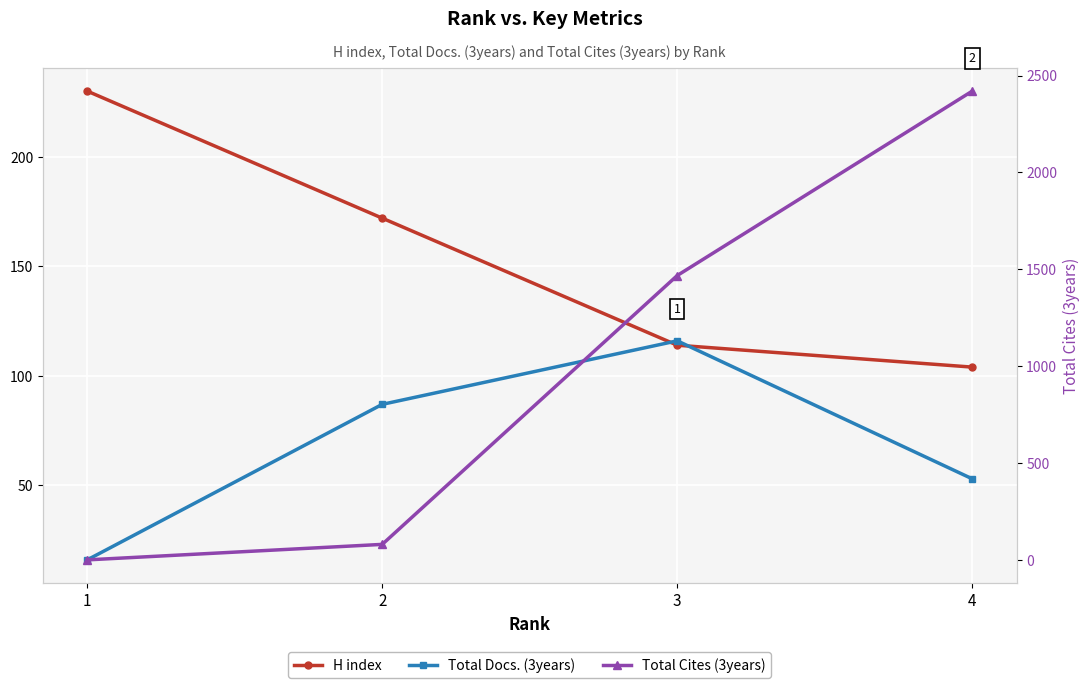

Count the number of data series in this chart.

3